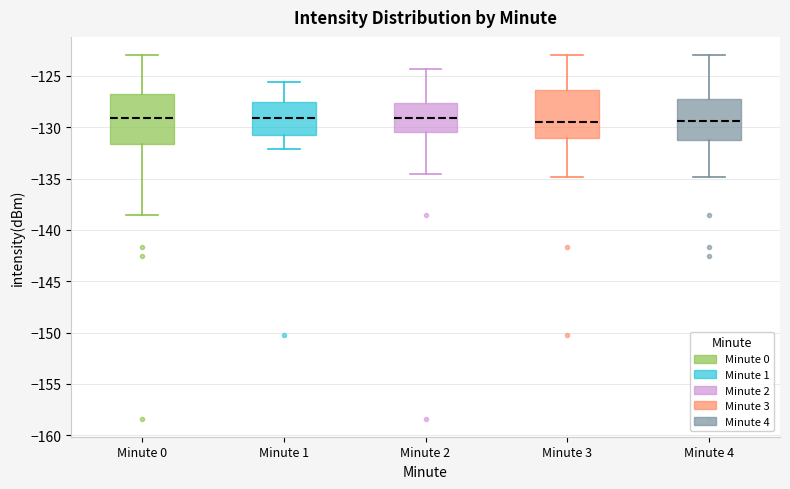

Where does the median line of the box for Minute 0 sit on the y-axis? The values are not printed on the chart, so give them approximately, as read against the axis.

-129.0